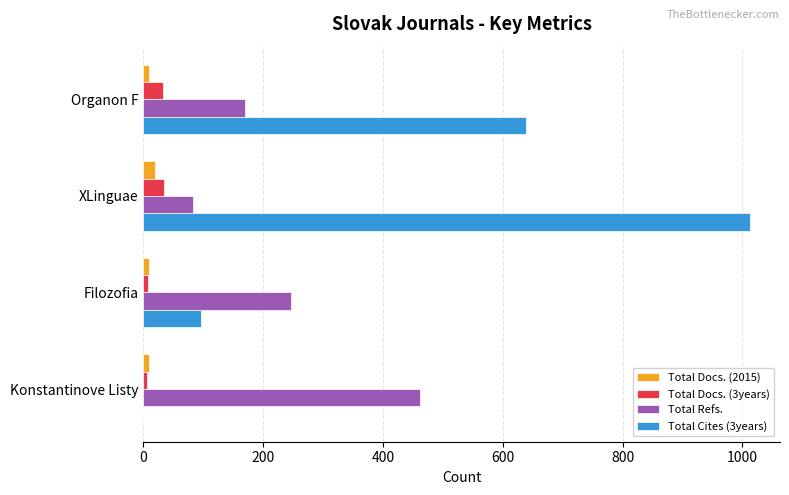

Is the value of Total Cites (3years) at XLinguae greater than the value of Total Docs. (3years) at Filozofia?

Yes